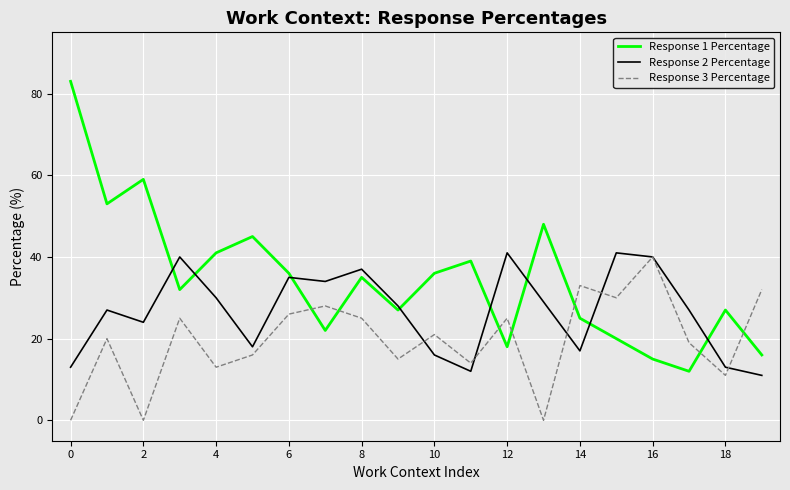

What is the average value of the Response 3 Percentage series?

20